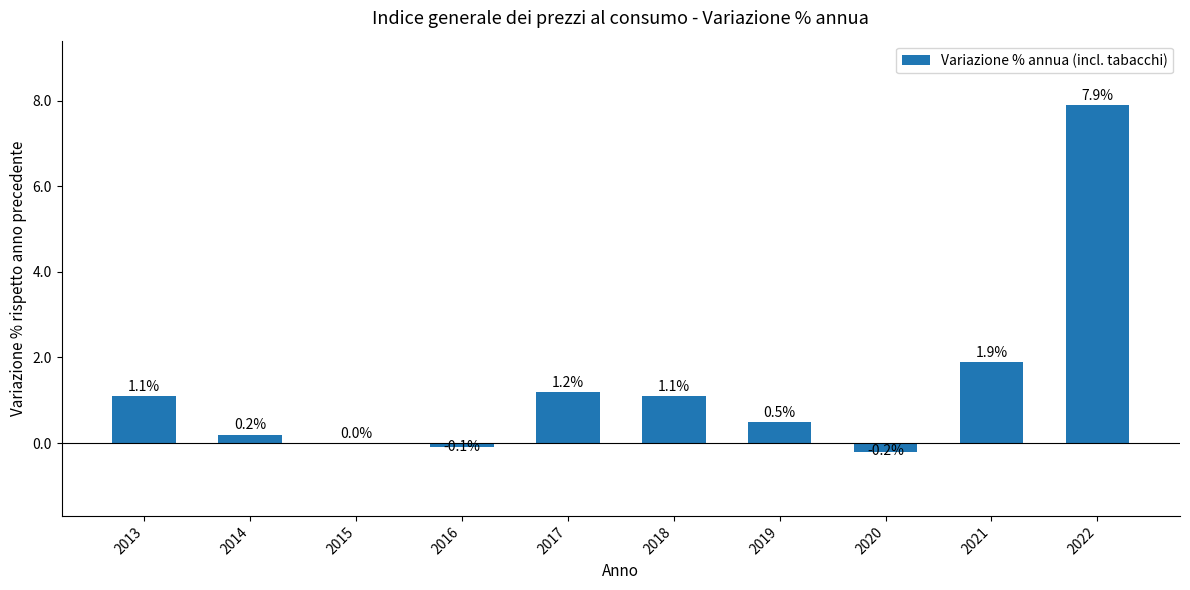

Which label corresponds to the largest value in the chart?

2022